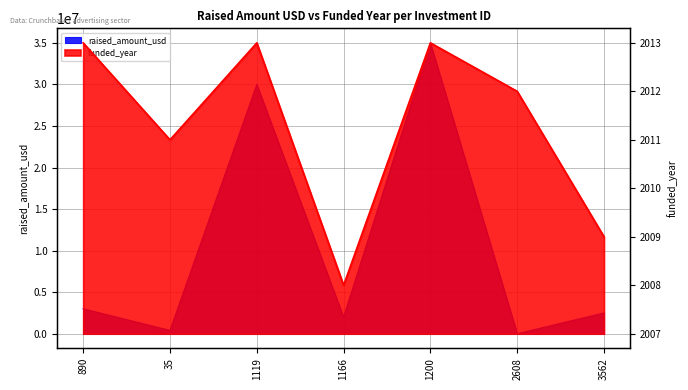

List the series in order of their overall mean, lowest first.

funded_year, raised_amount_usd